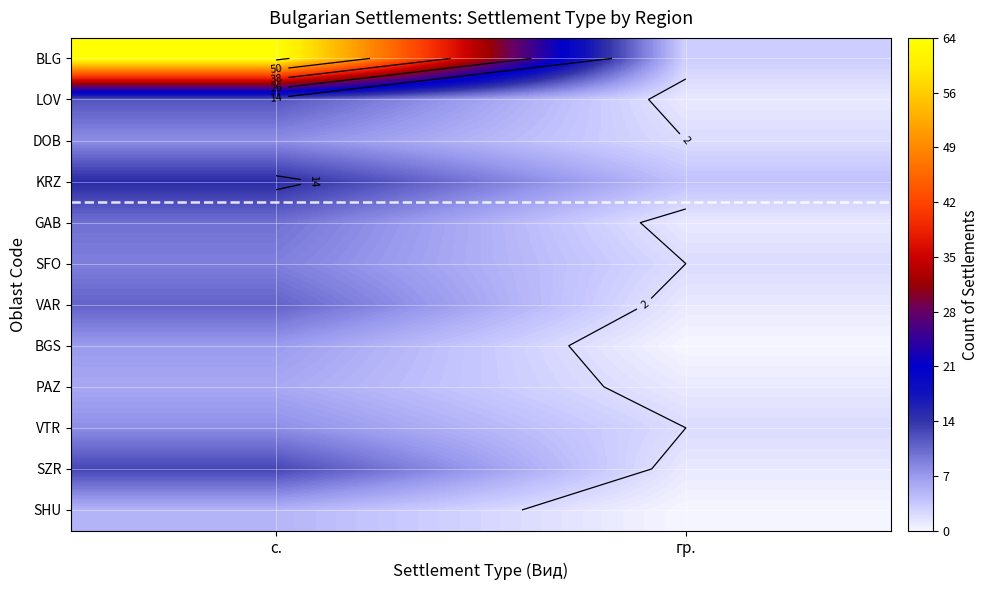

How many data points does each series have?

2